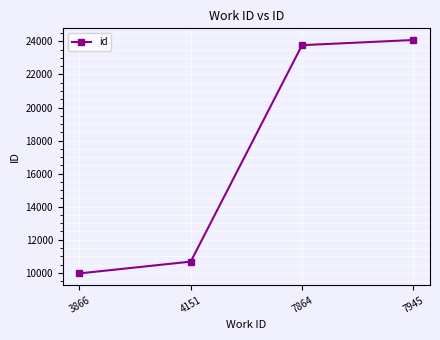

Read the value at 7864, to the nearest 100.

23800